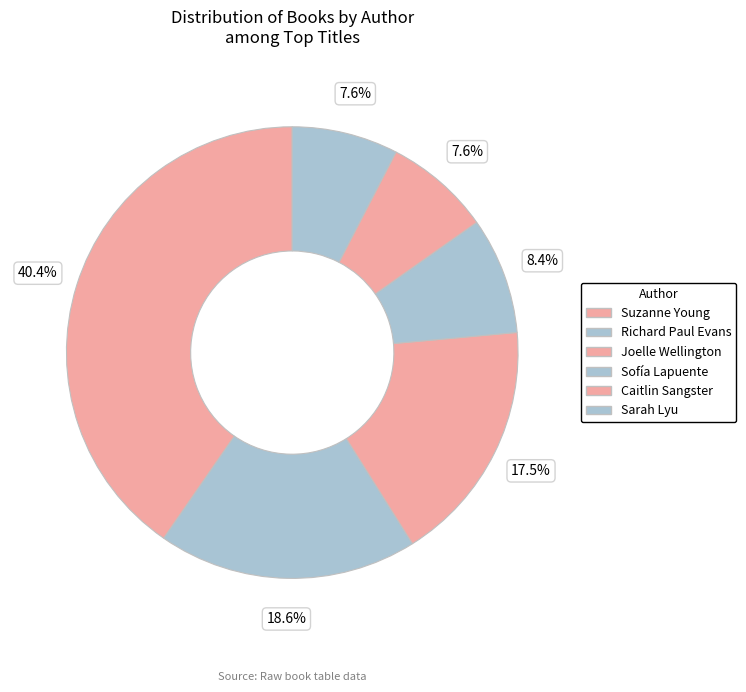

Is there a majority slice in this chart?

No